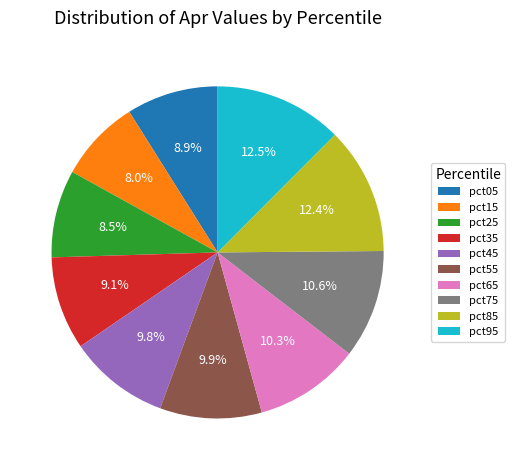

To the nearest percent, what portion does pct05 represent?

9%